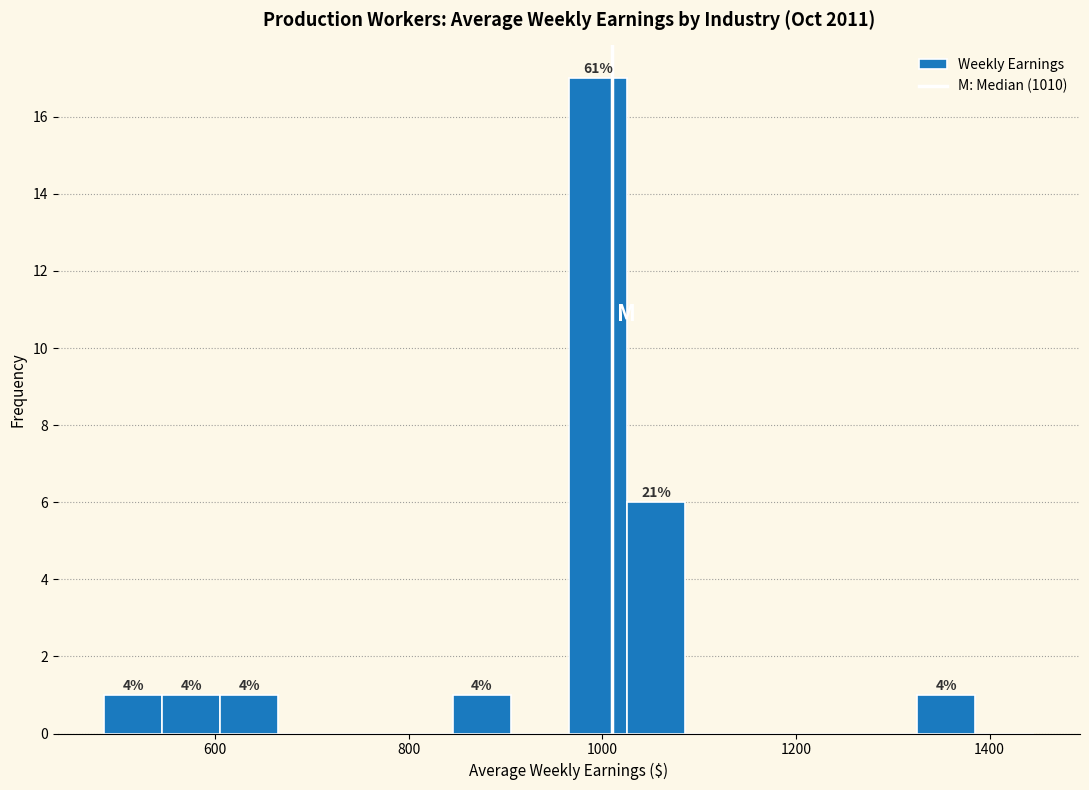

Read against the x-axis, roughly where is the centre of the tallest bar?

1000